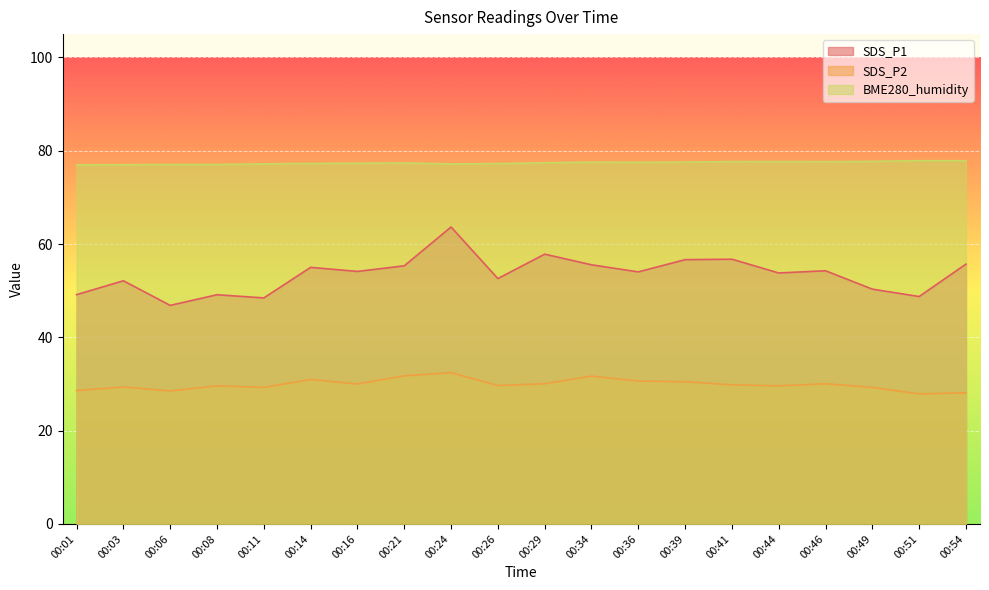

At 00:08, list the series in order from smallest to largest.

SDS_P2, SDS_P1, BME280_humidity